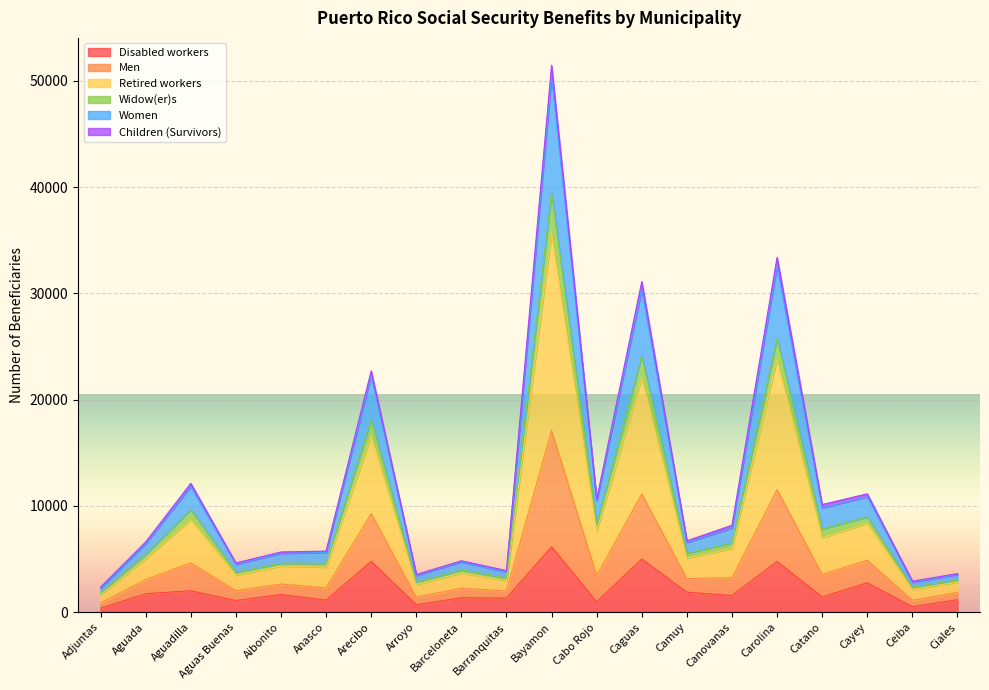

How many distinct data groups are displayed?

6